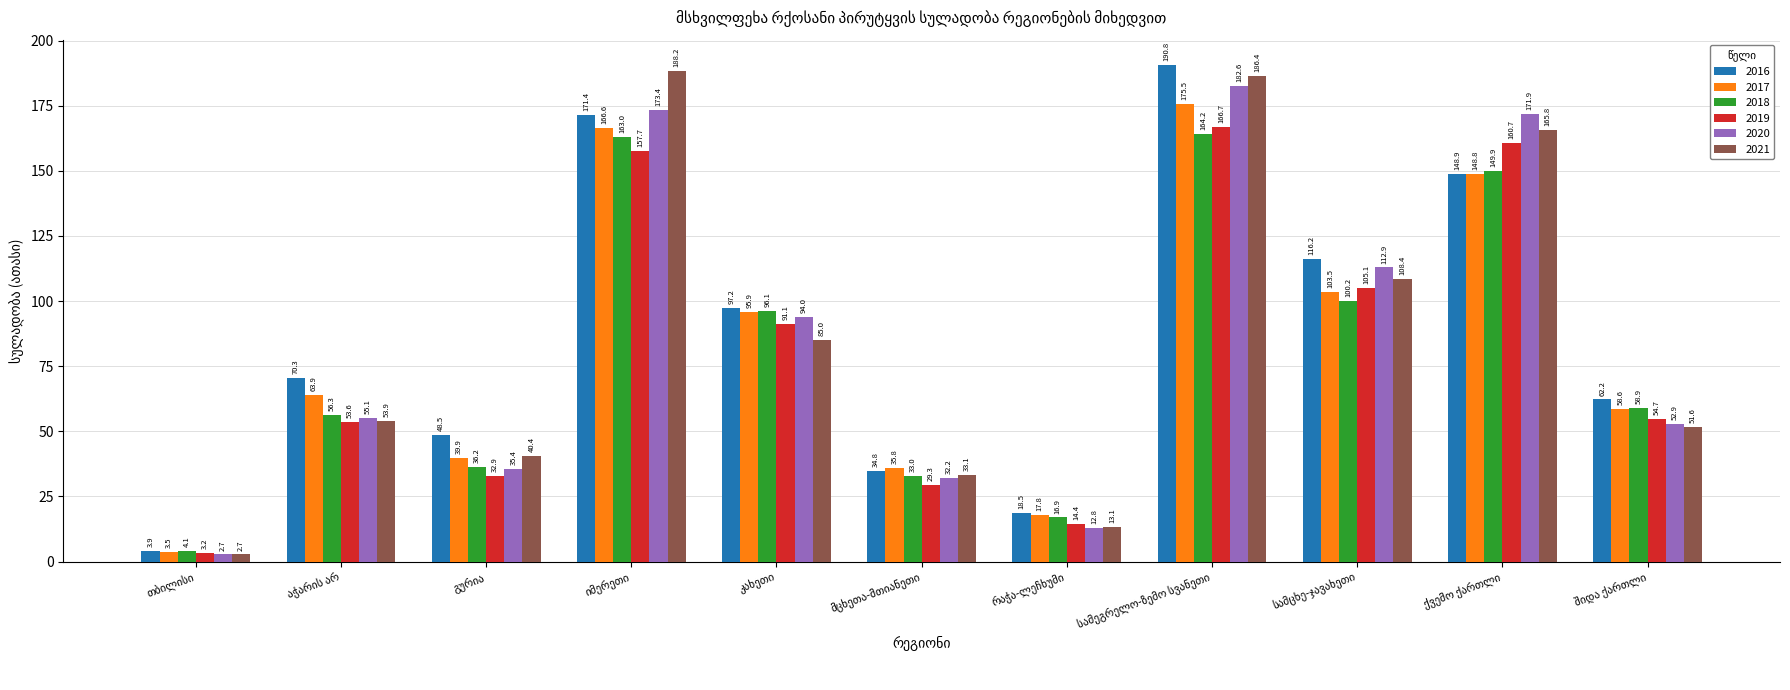

List the series in order of their peak value, highest first.

2016, 2021, 2020, 2017, 2019, 2018